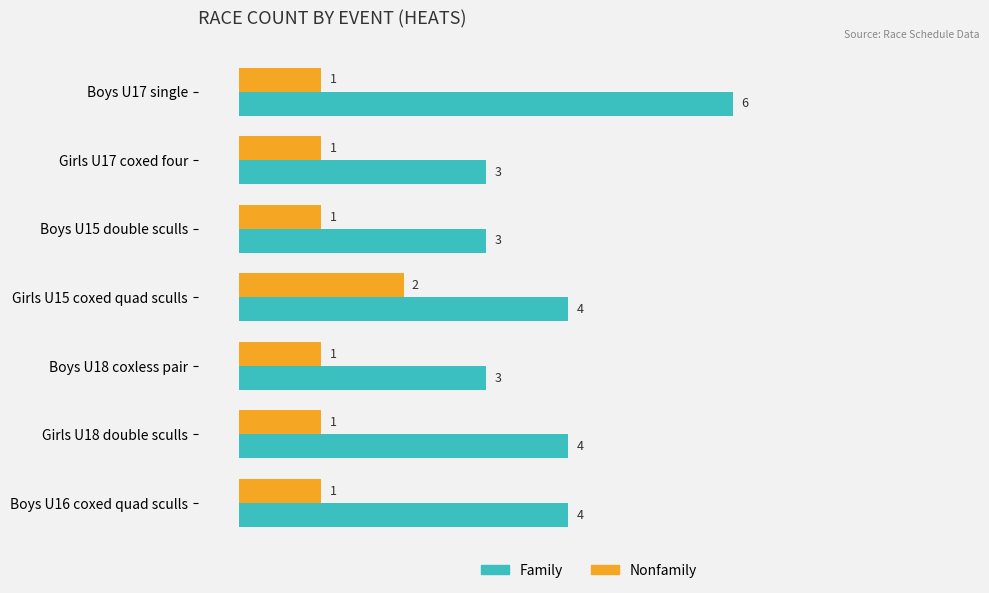

Which series has the largest total across all categories?

Family